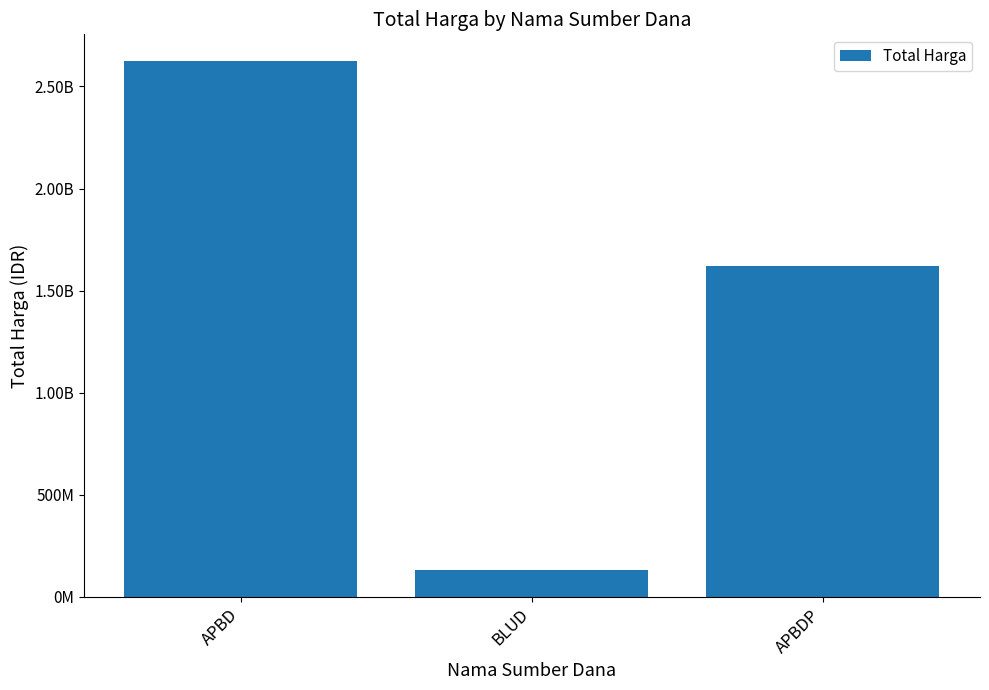

What is the maximum value shown in the chart?

2623786025